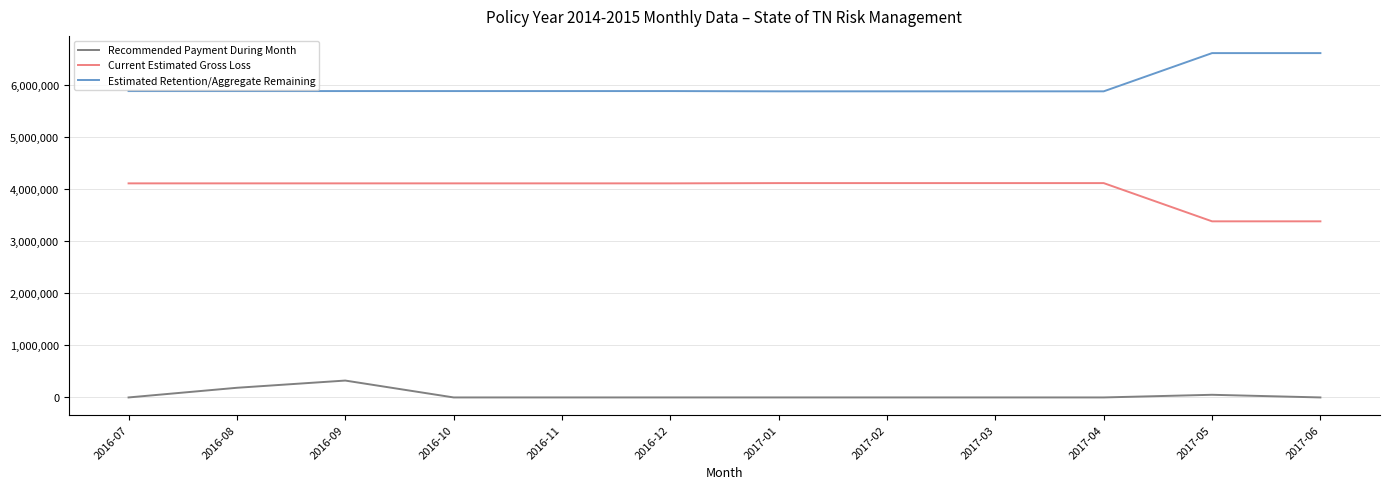

How many lines are shown in the chart?

3